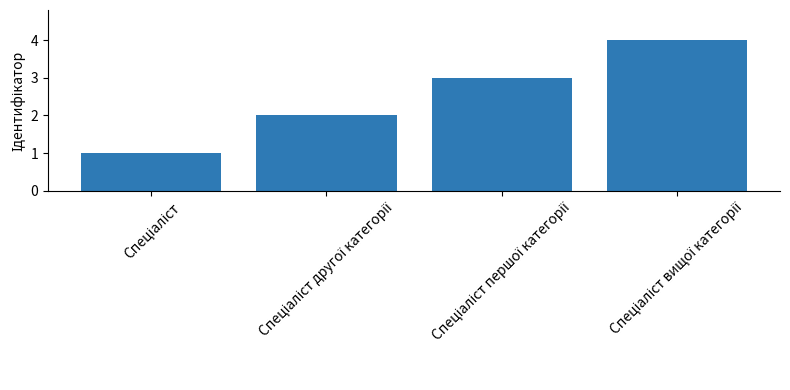

What is the difference between the maximum and minimum values?

3